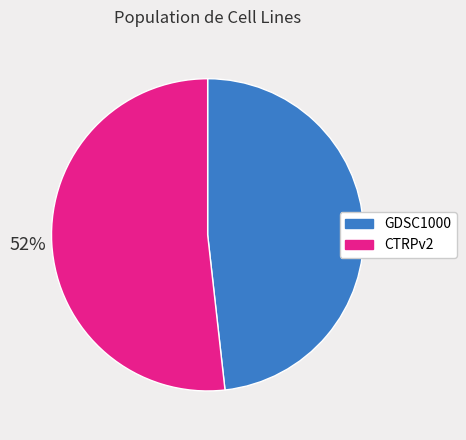

Is the sum of CTRPv2 and GDSC1000 greater than half?

Yes